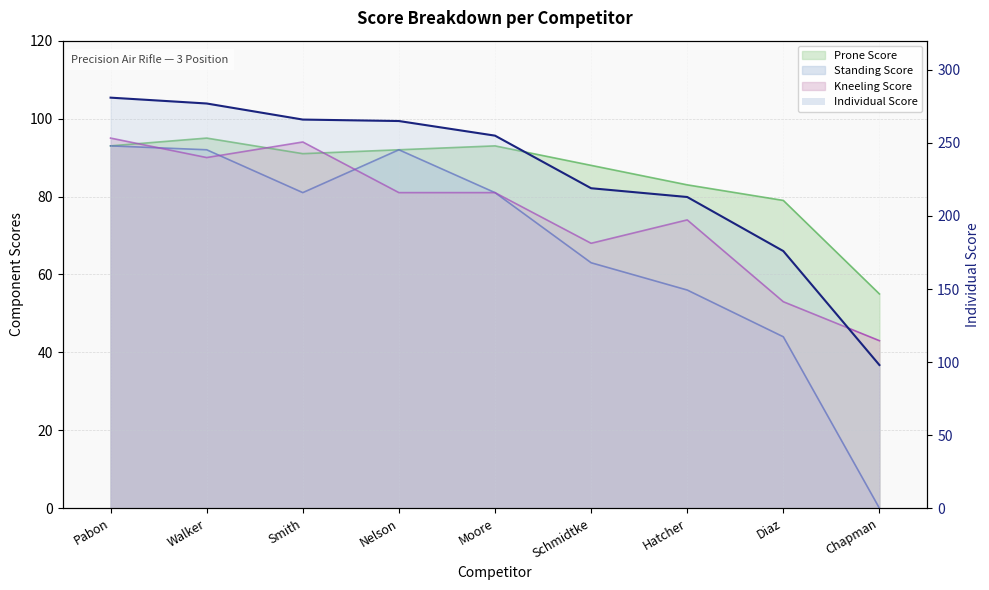

The chart shows a value of 461 at Walker. True or false?

False